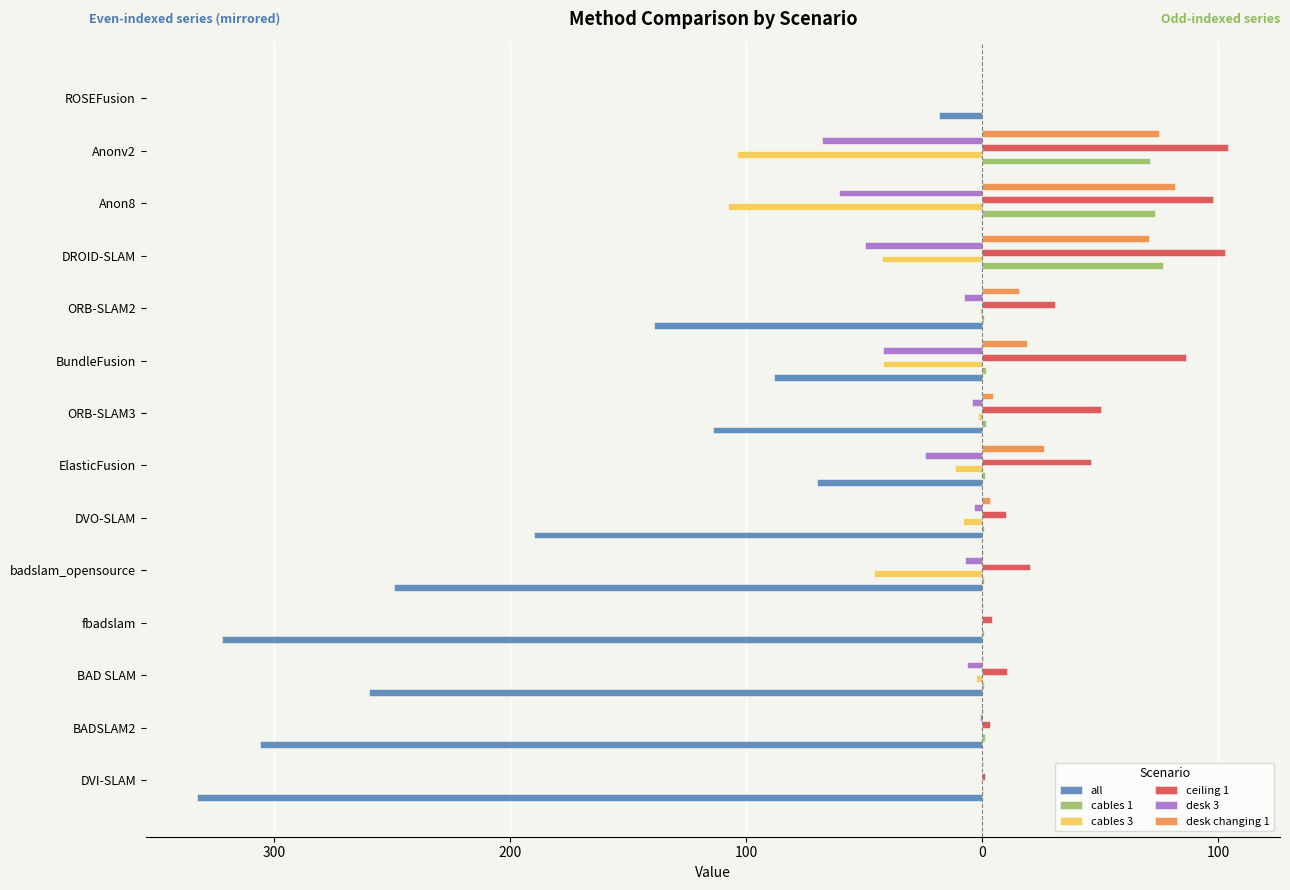

What are all the series names shown in the legend?

all, cables 1, cables 3, ceiling 1, desk 3, desk changing 1